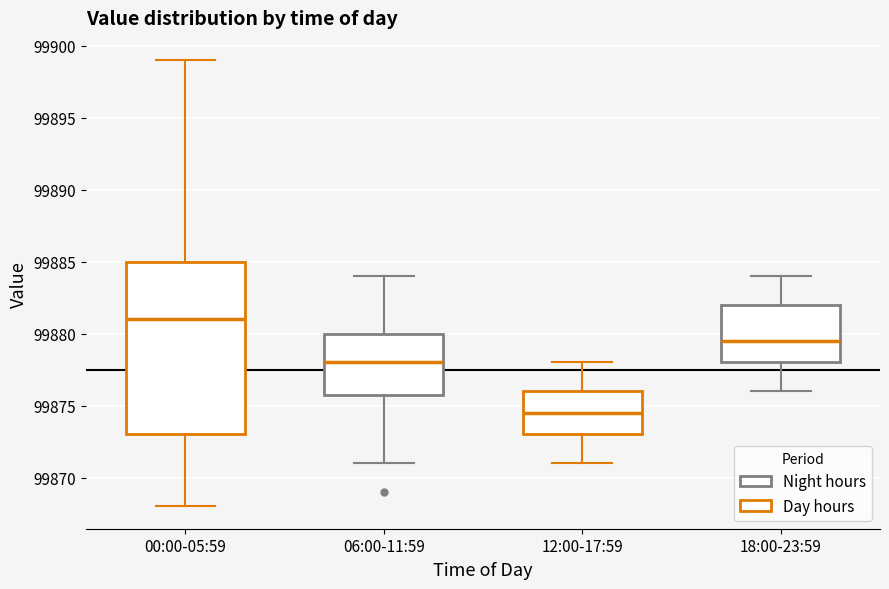

Which box has the lowest median line?

12:00-17:59